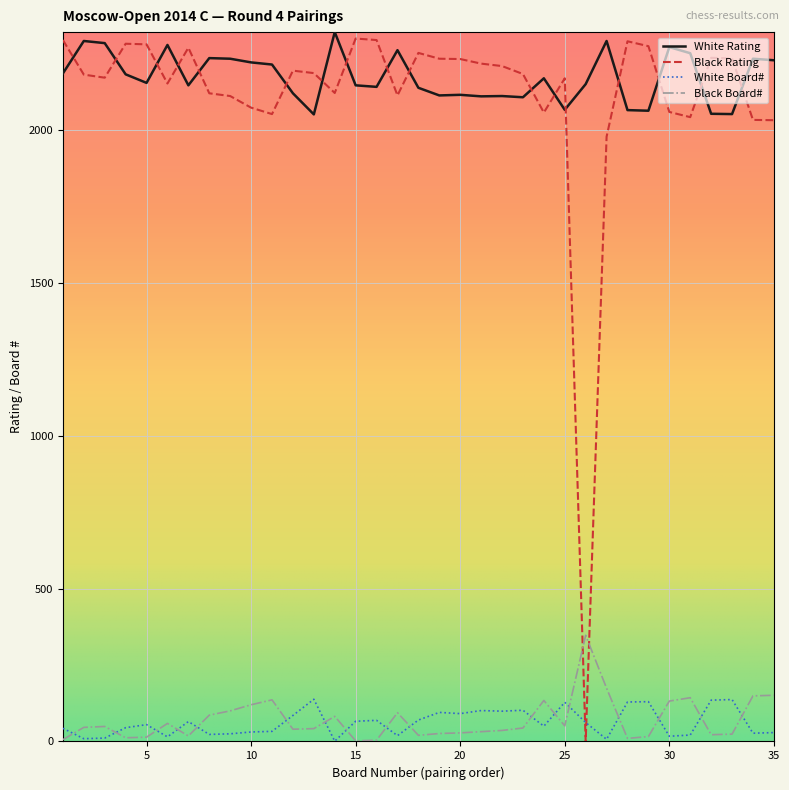

Which series has the largest range (max minus min)?

Black Rating